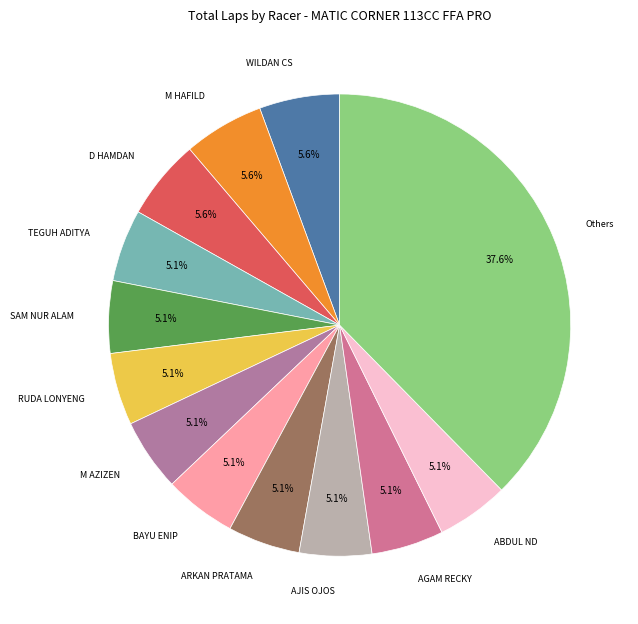

Is there a majority slice in this chart?

No